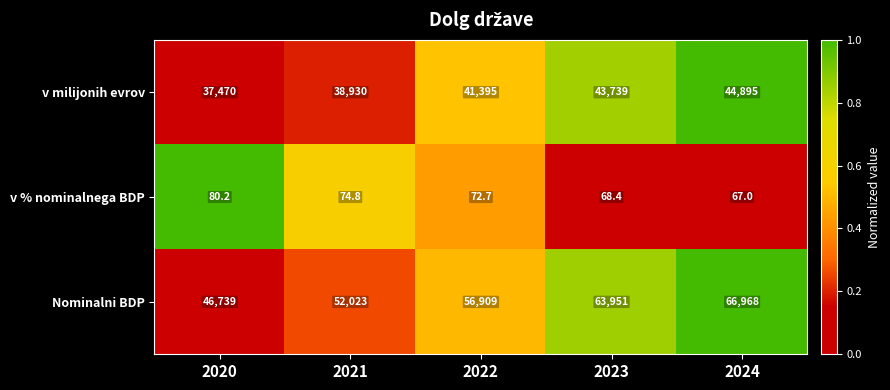

The value of Nominalni BDP at 2023 is 63951.0. True or false?

True